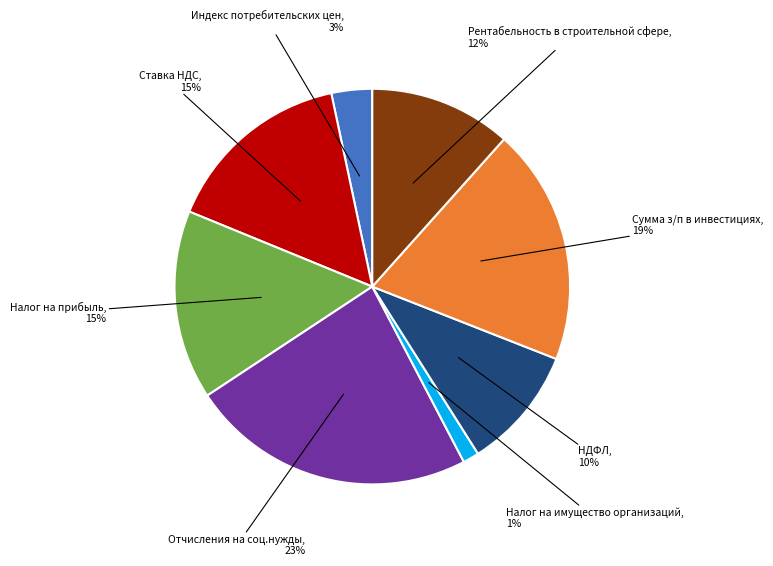

Is there a majority slice in this chart?

No